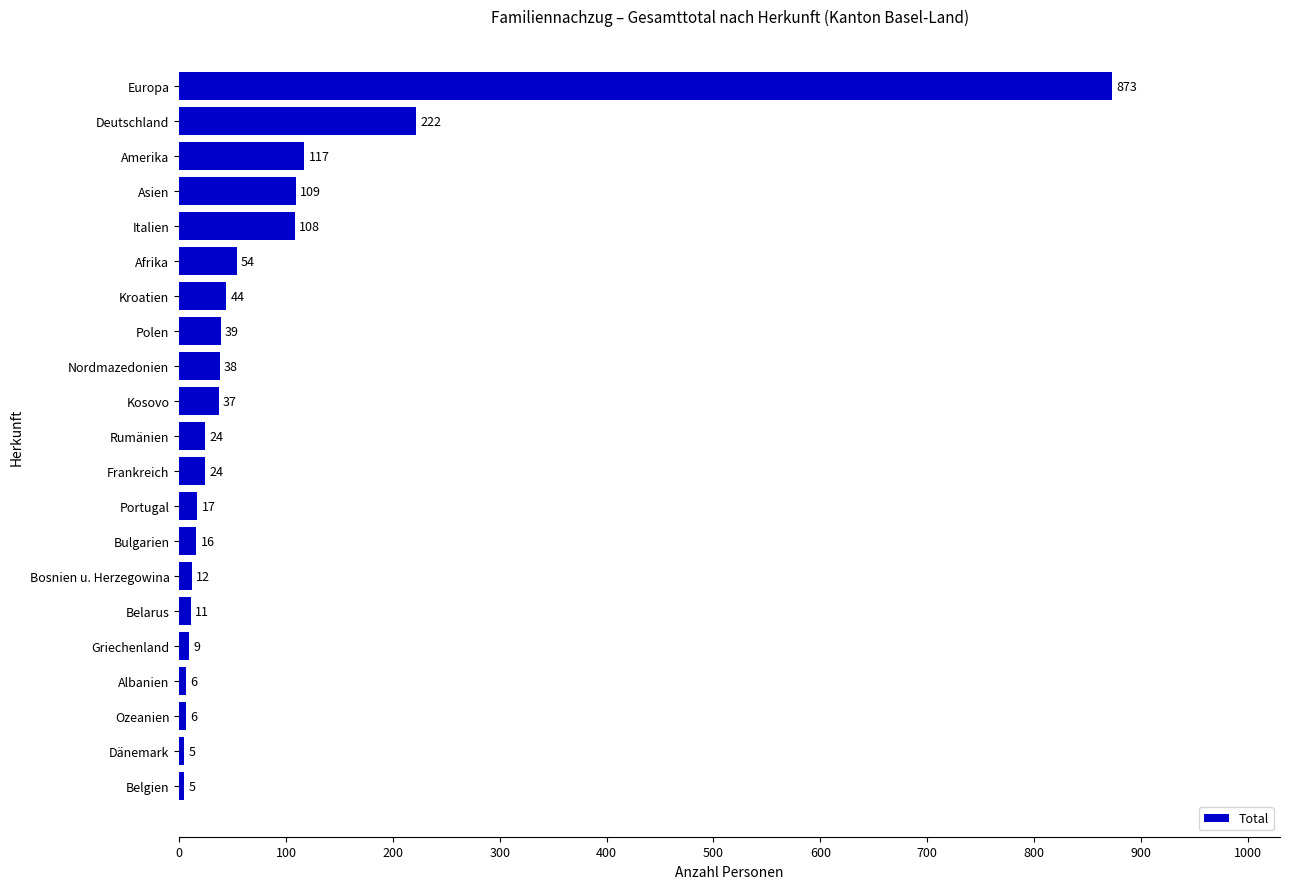

Reading bottom to top, what are all the values shown in this chart?

Belgien=5	Dänemark=5	Ozeanien=6	Albanien=6	Griechenland=9	Belarus=11	Bosnien u. Herzegowina=12	Bulgarien=16	Portugal=17	Frankreich=24	Rumänien=24	Kosovo=37	Nordmazedonien=38	Polen=39	Kroatien=44	Afrika=54	Italien=108	Asien=109	Amerika=117	Deutschland=222	Europa=873